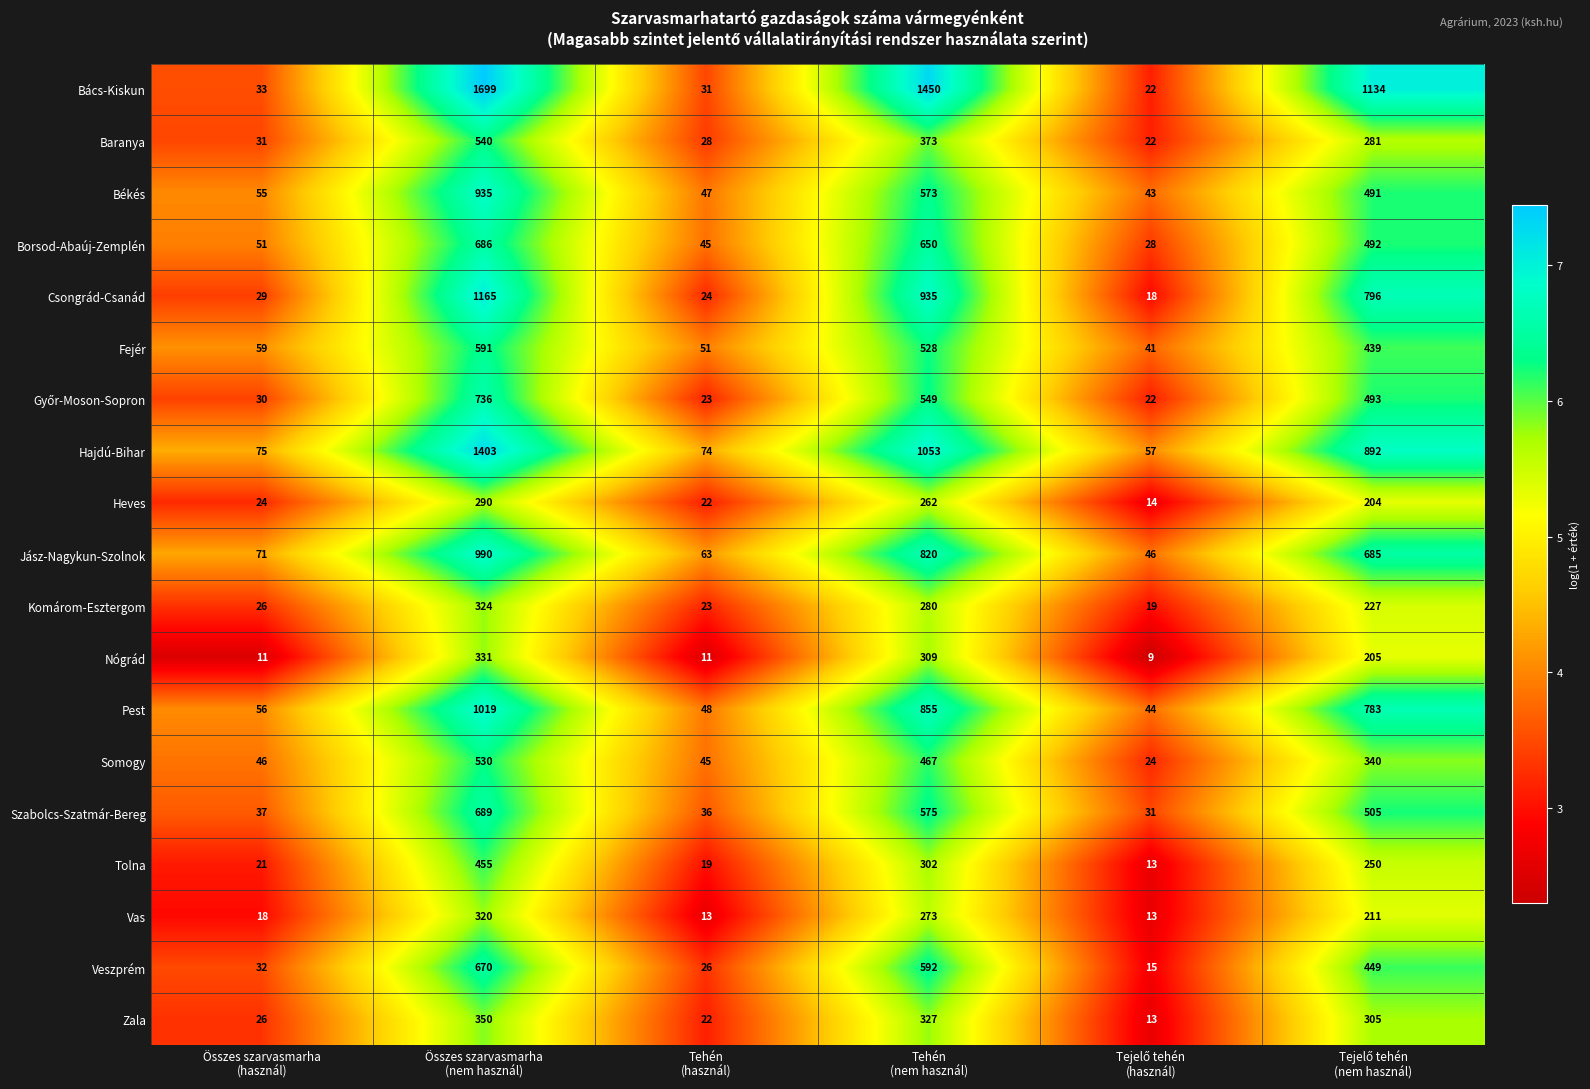

Which series has the largest range (max minus min)?

Bács-Kiskun